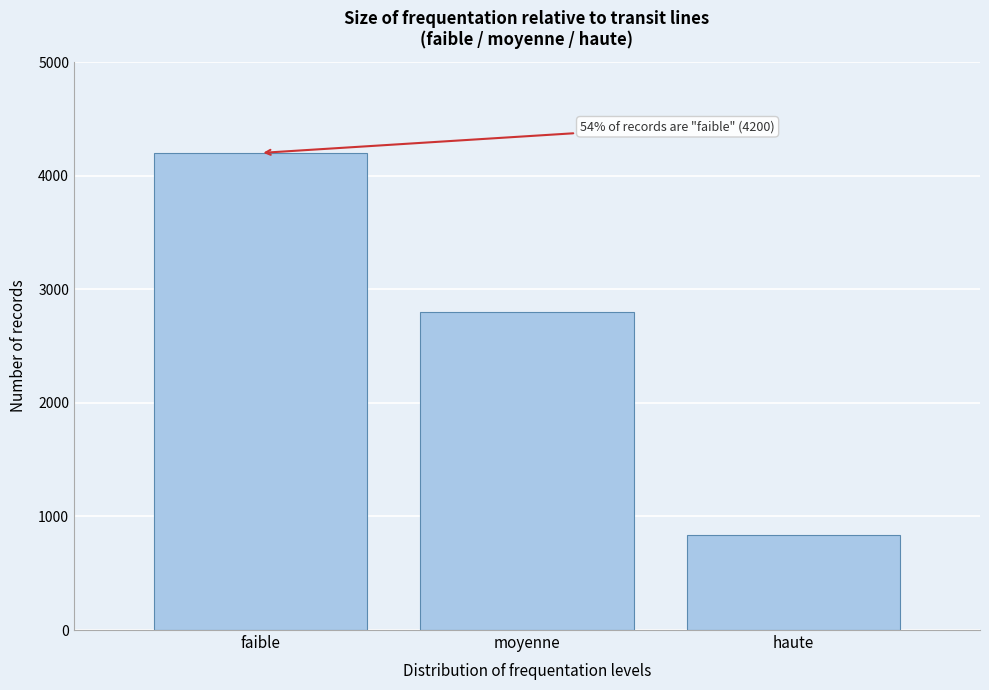

Reading left to right, transcribe all the data shown in this chart.

faible=4200	moyenne=2800	haute=840